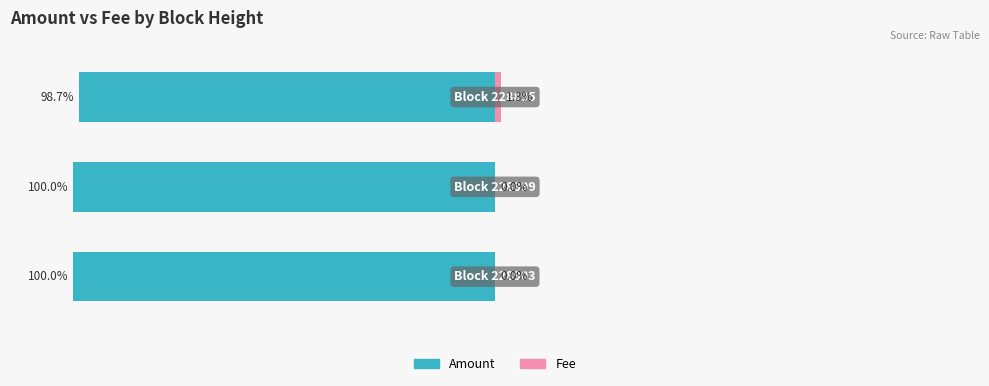

Reading left to right, extract all data points from this chart.

Amount: −150=-100.0	−100=-100.0	−50=-98.7
Fee: −150=0.0	−100=0.0	−50=1.3